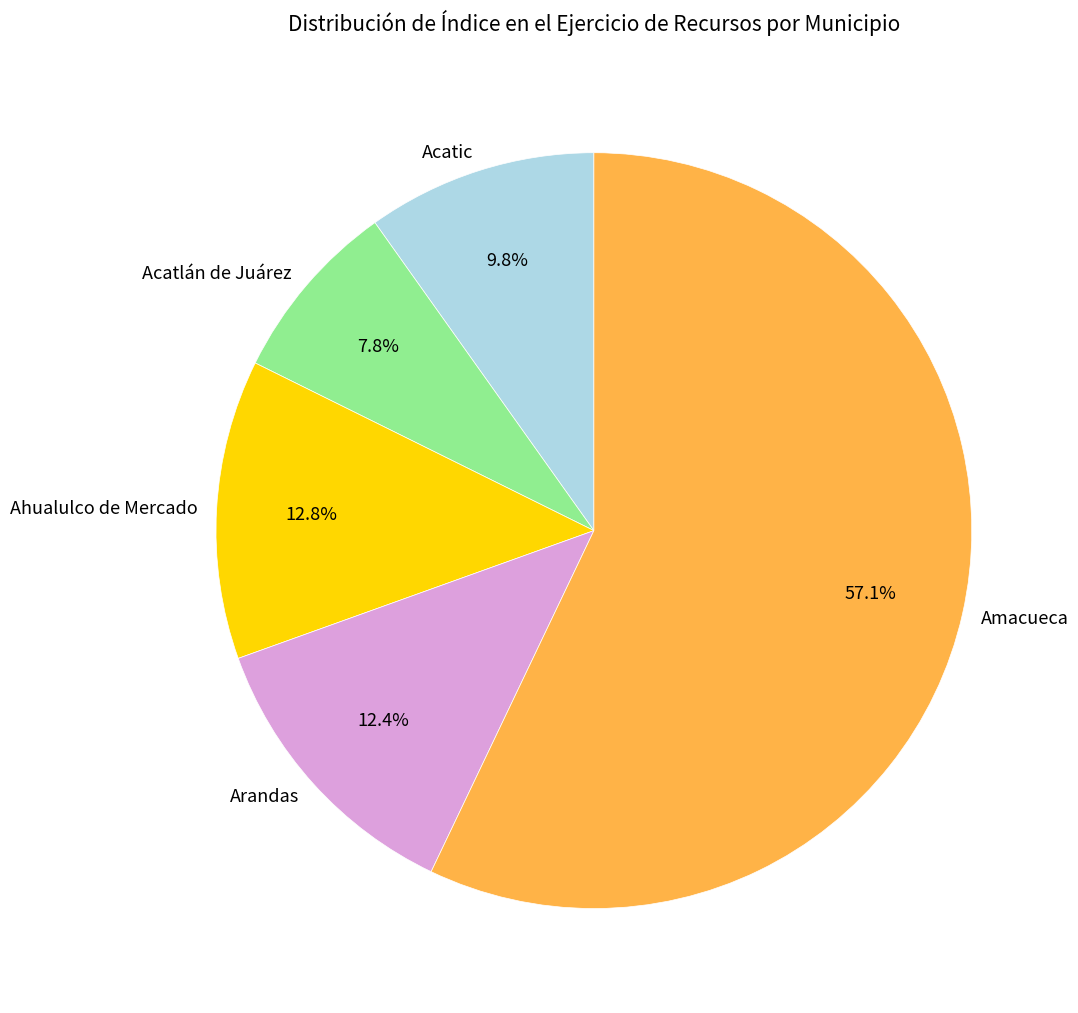

Which category accounts for the majority?

Amacueca